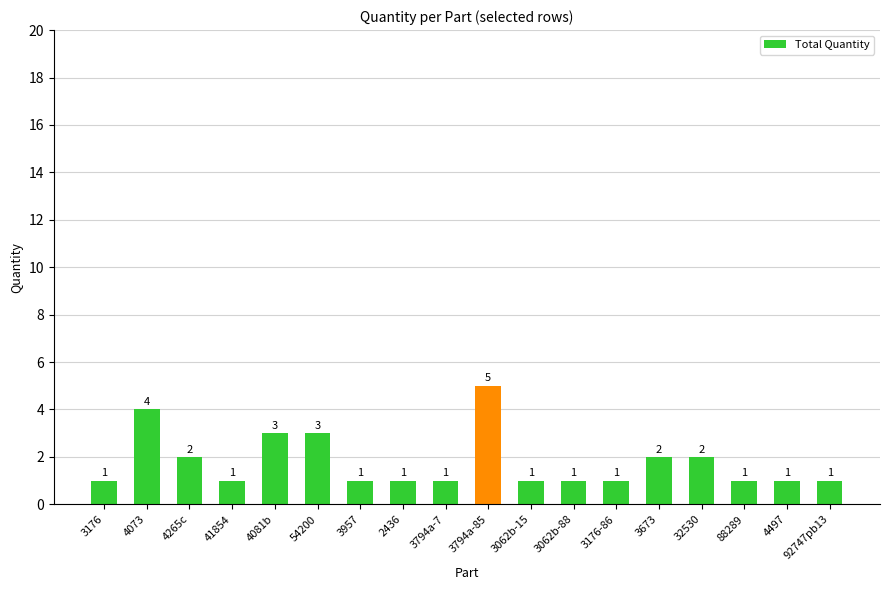

Count the number of values greater than 1.

7